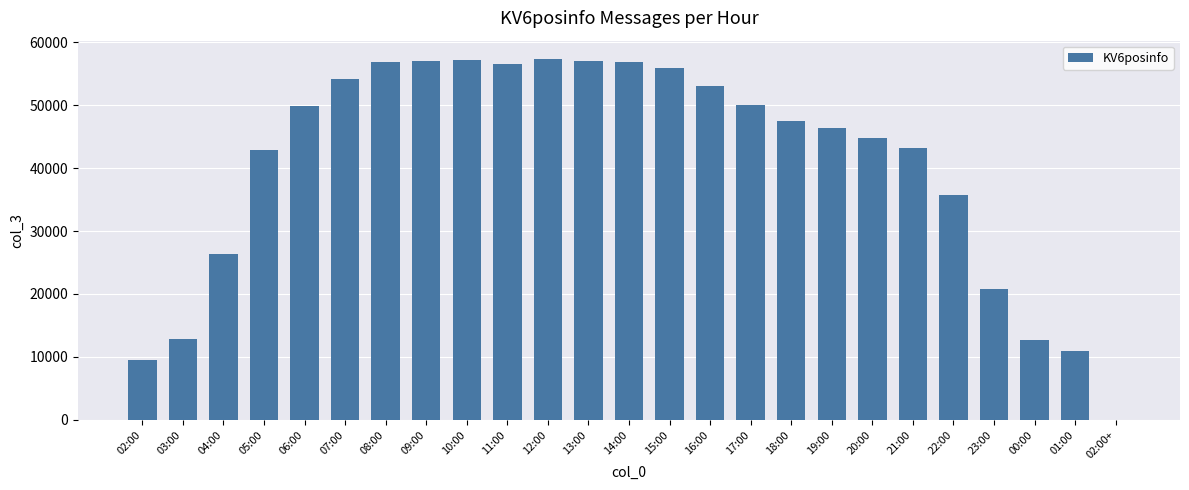

At which label is the value closest to 28692?

04:00